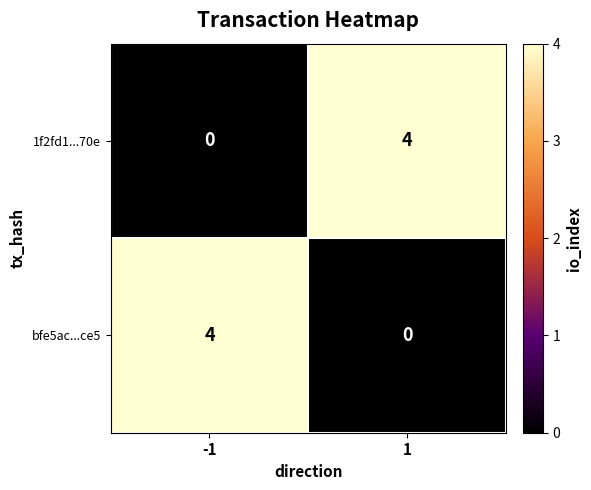

What is the difference between the 1f2fd1...70e values at 1 and -1?

4